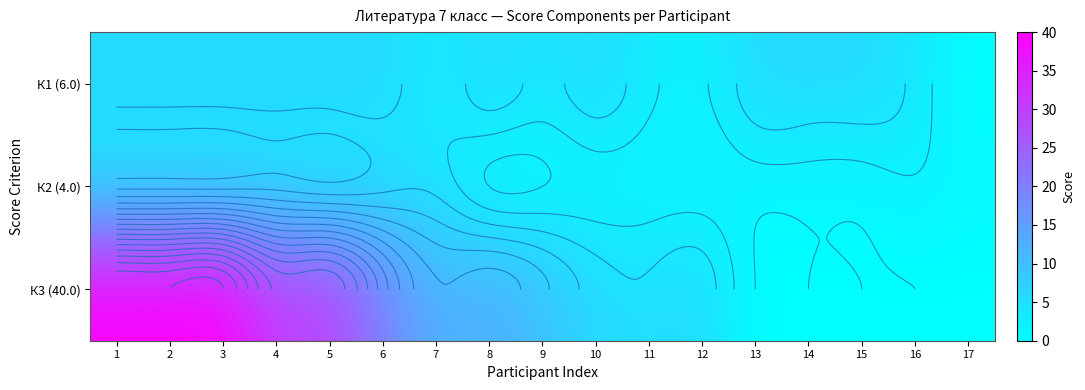

How many series are shown in this chart?

3